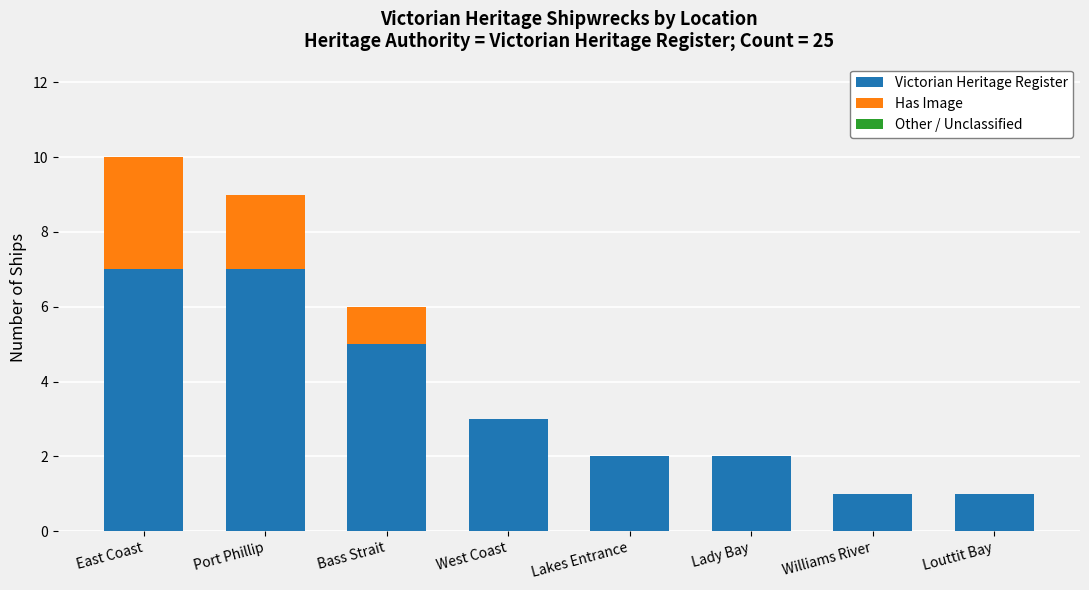

The Victorian Heritage Register series shows 1 at Williams River. True or false?

True